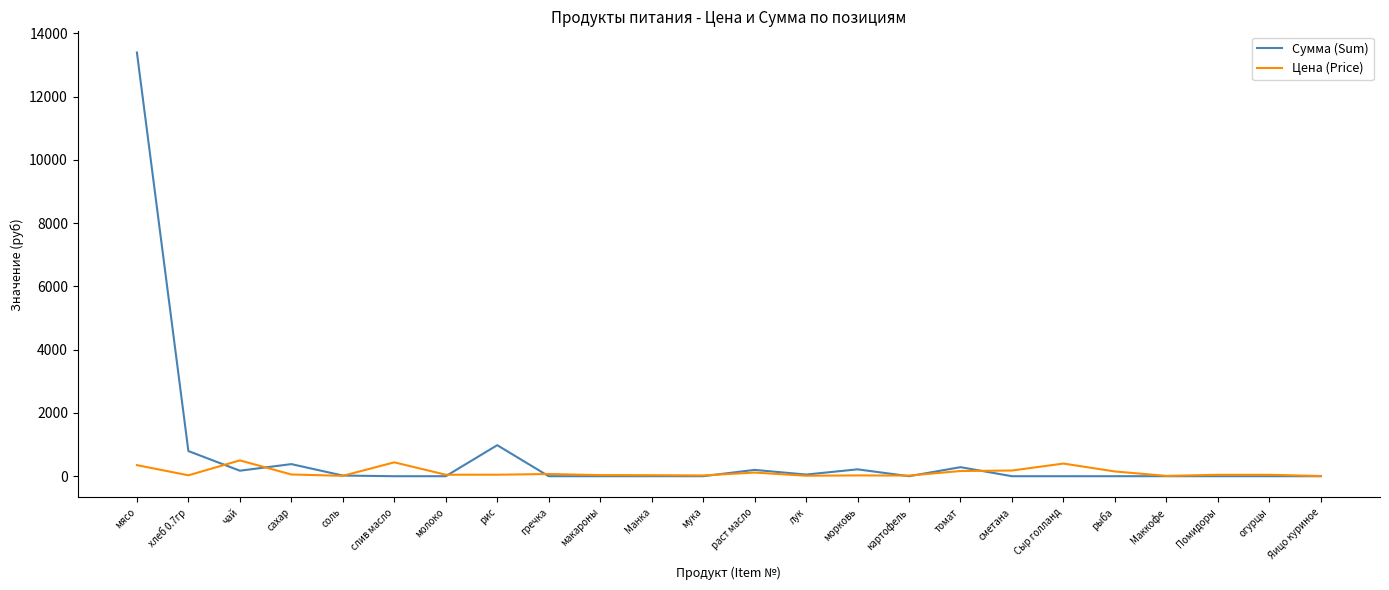

Between which two adjacent categories do Сумма (Sum) and Цена (Price) first intersect?

хлеб 0.7гр and чай